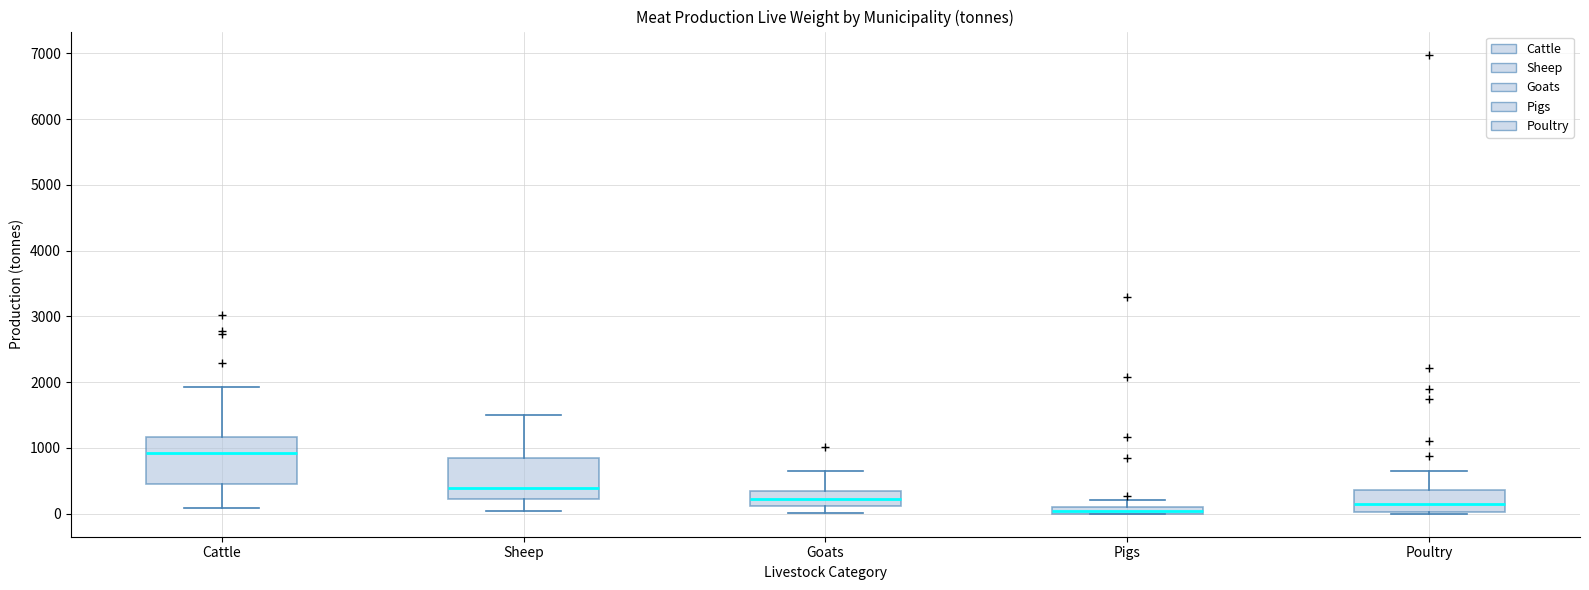

Where is the upper edge of the box for Poultry on the y-axis? The values are not printed on the chart, so give them approximately, as read against the axis.

400